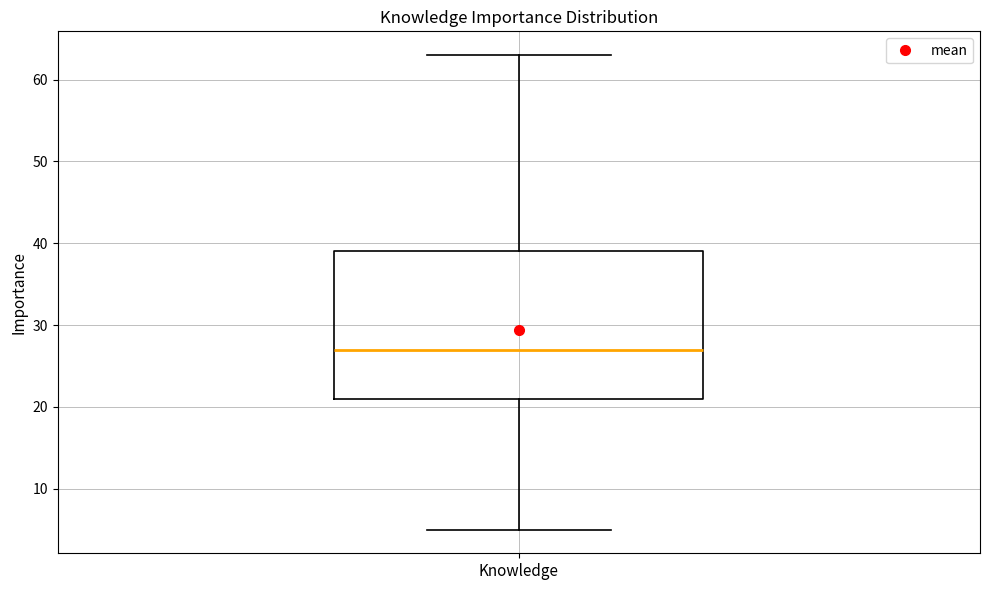

Read this box plot against the y-axis: the position of the median line, the range covered by the box, and the ends of both whiskers. The values are not printed on the chart, so give them approximately, as read against the axis.

median 27, box 21 to 39, whiskers 5 to 63